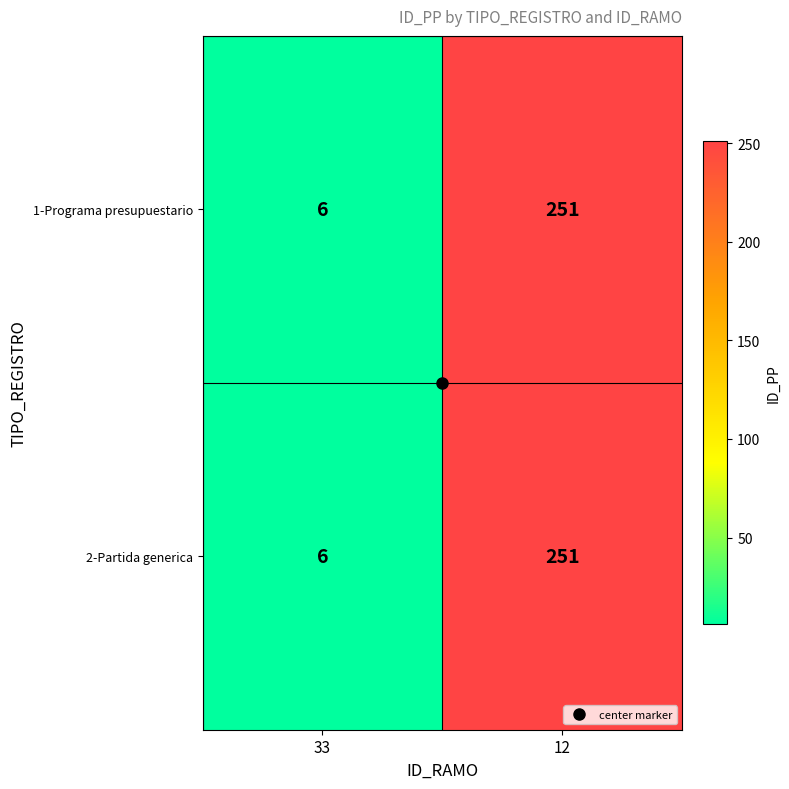

Rank the categories by 1-Programa presupuestario value from lowest to highest.

33, 12